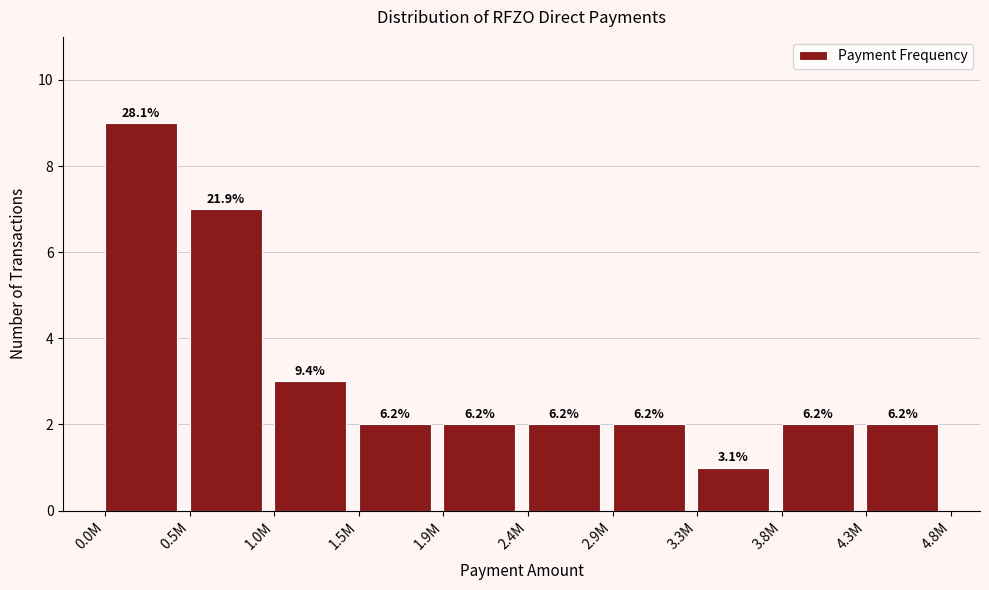

Are the bars horizontal?

No